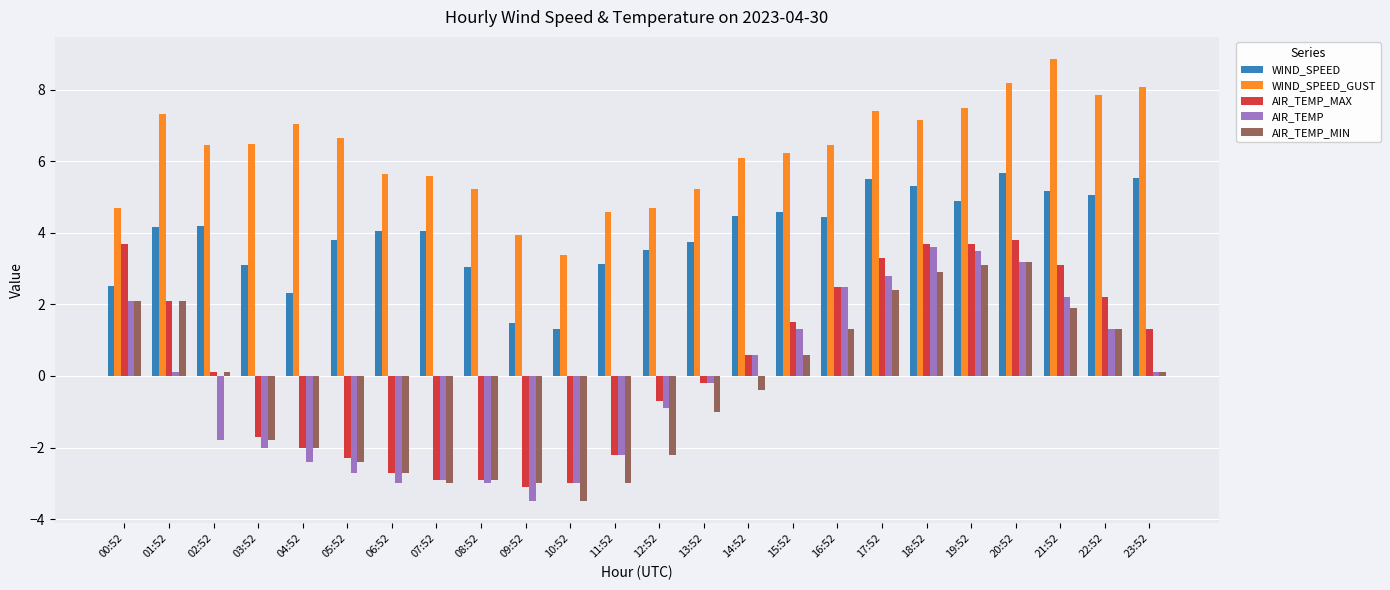

Which series has the largest total across all categories?

WIND_SPEED_GUST